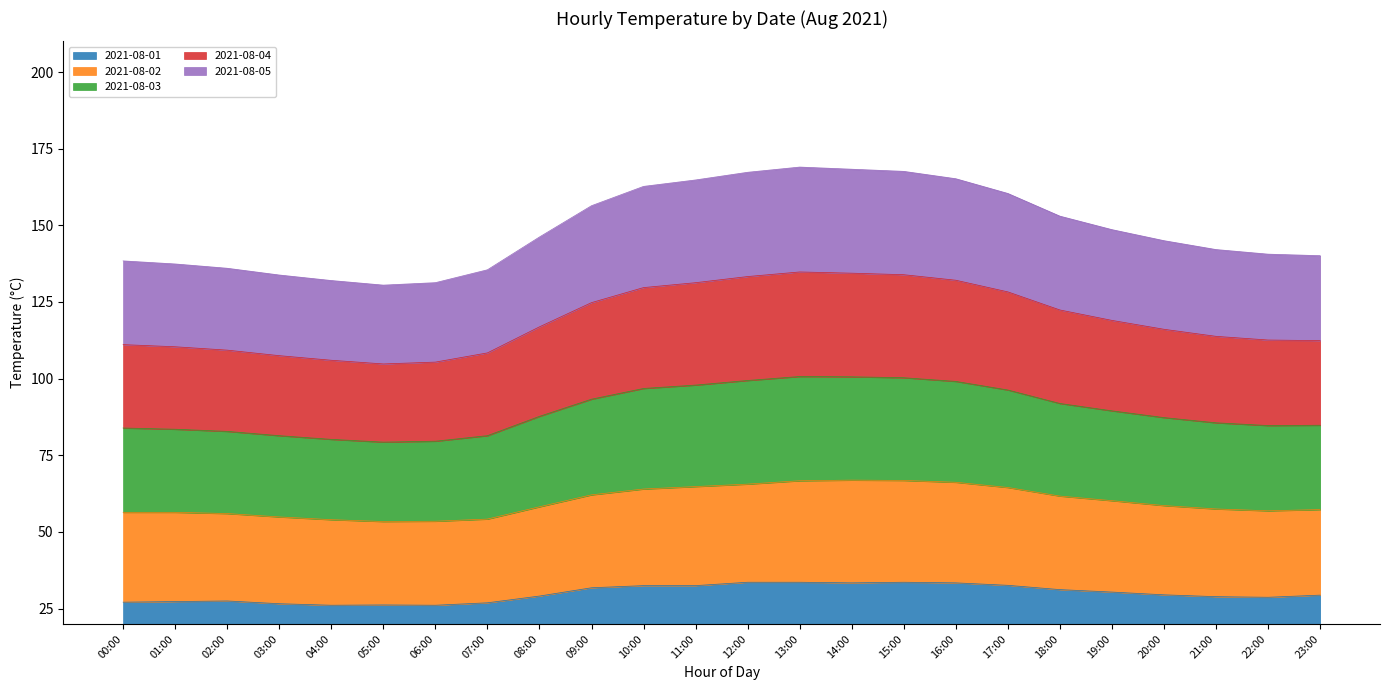

What is the difference between the maximum and second lowest values in the 2021-08-01 series?

7.5